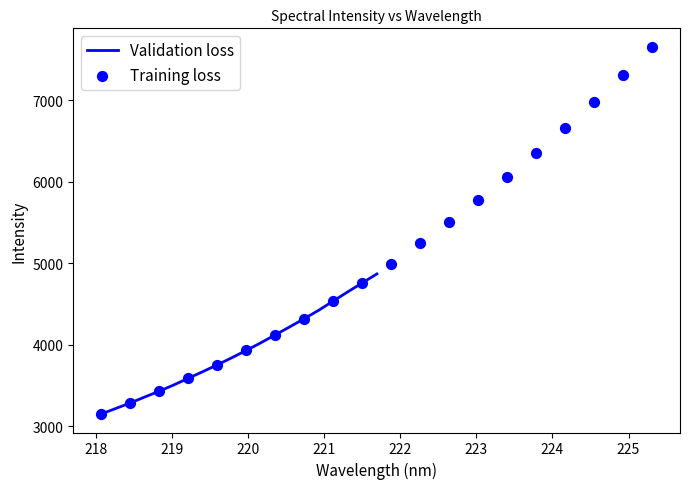

Which series has the largest total across all categories?

Training loss